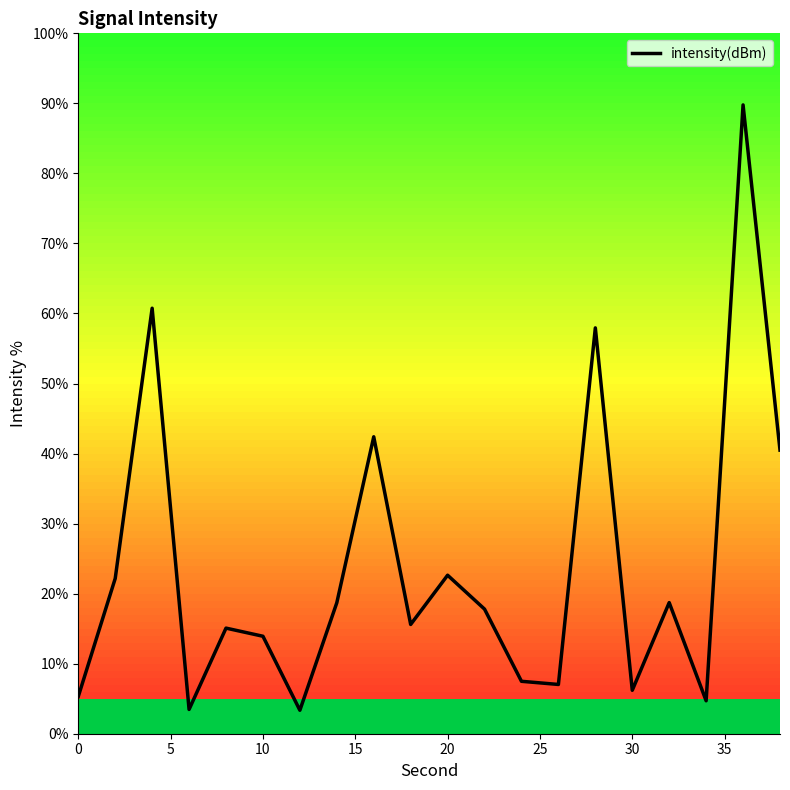

What is the difference between the maximum and minimum values?

86.4